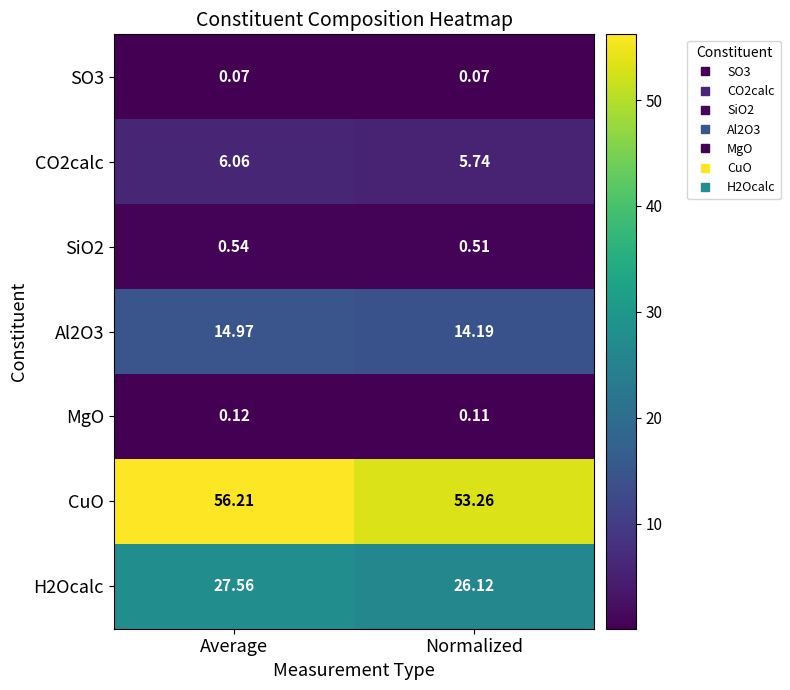

At which label does CuO first exceed 56?

Average